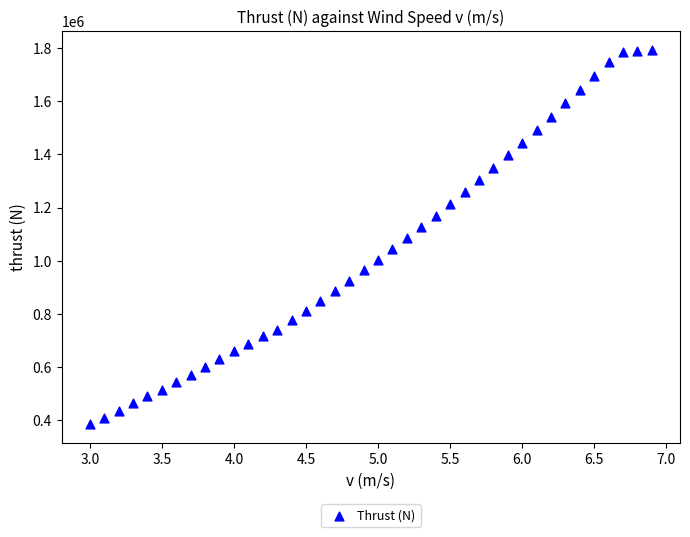

What is the range of X values (max minus min)?

3.9